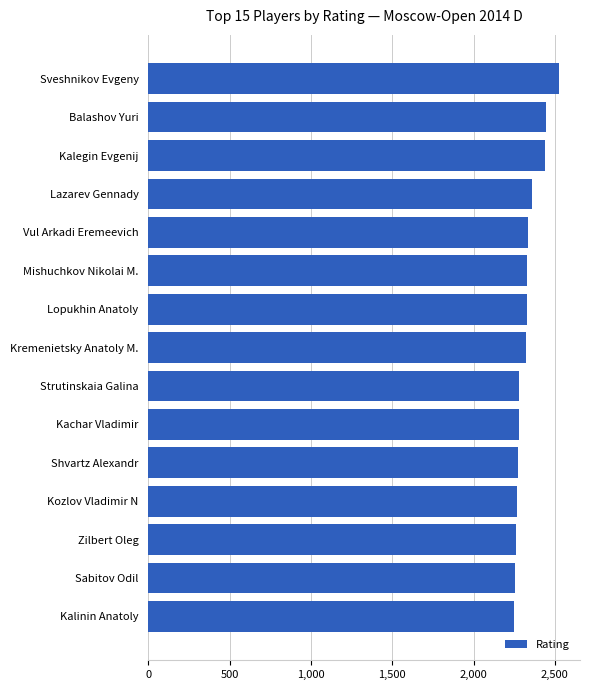

Between Vul Arkadi Eremeevich and Zilbert Oleg, which is larger?

Vul Arkadi Eremeevich